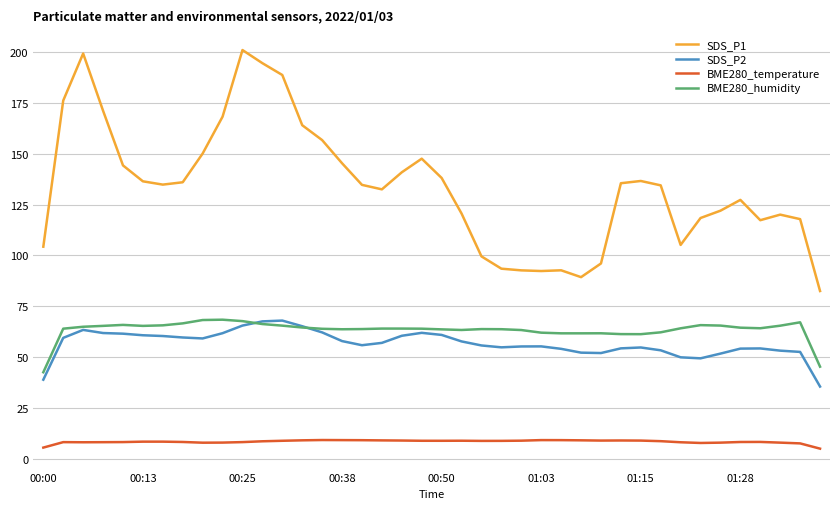

What is the difference between the second highest and second lowest values in the SDS_P2 series?

28.7